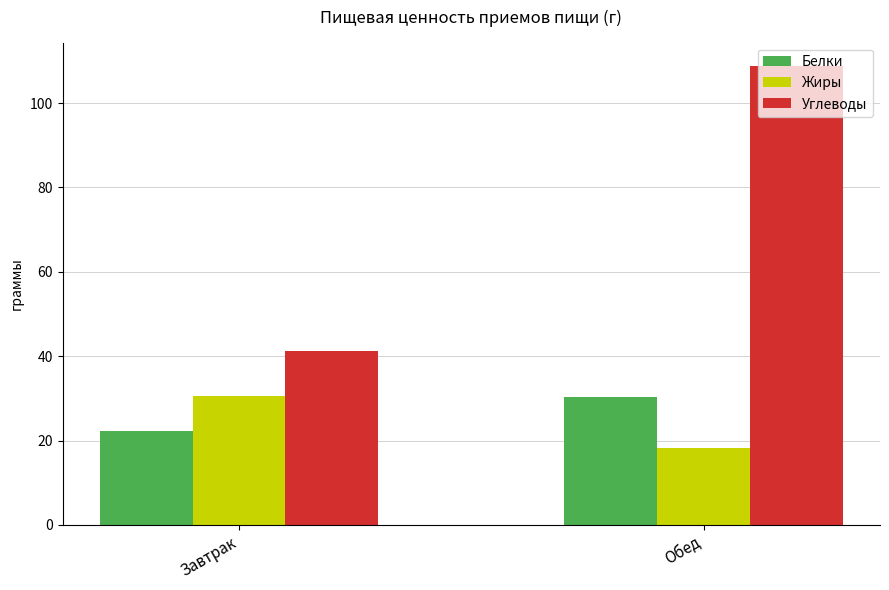

How many series are shown in this chart?

3